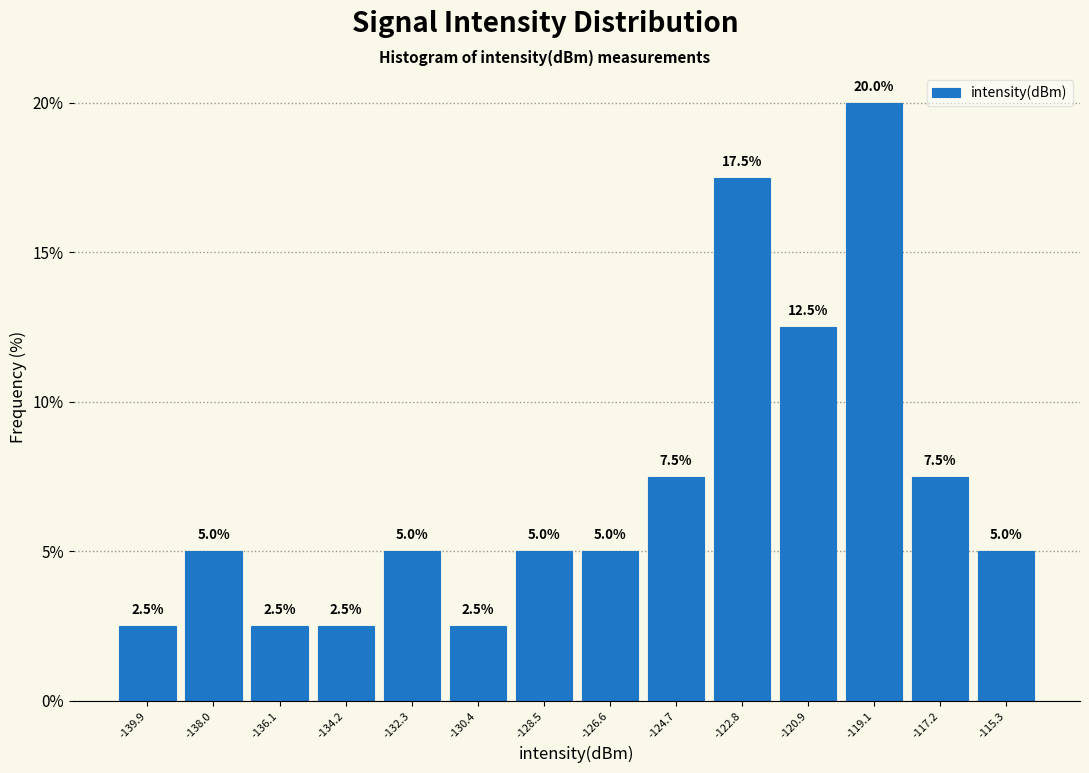

Reading left to right, list every bar in this chart as the range it spans on the x-axis followed by its height. The bar edges are not printed on the chart, so give them approximately, as read against the axis.

-140.8 to -139.0: 2.5
-139.0 to -137.0: 5.0
-137.0 to -135.2: 2.5
-135.2 to -133.2: 2.5
-133.2 to -131.4: 5.0
-131.4 to -129.4: 2.5
-129.4 to -127.6: 5.0
-127.6 to -125.6: 5.0
-125.6 to -123.8: 7.5
-123.8 to -121.8: 17.5
-121.8 to -120.0: 12.5
-120.0 to -118.2: 20.0
-118.2 to -116.2: 7.5
-116.2 to -114.4: 5.0